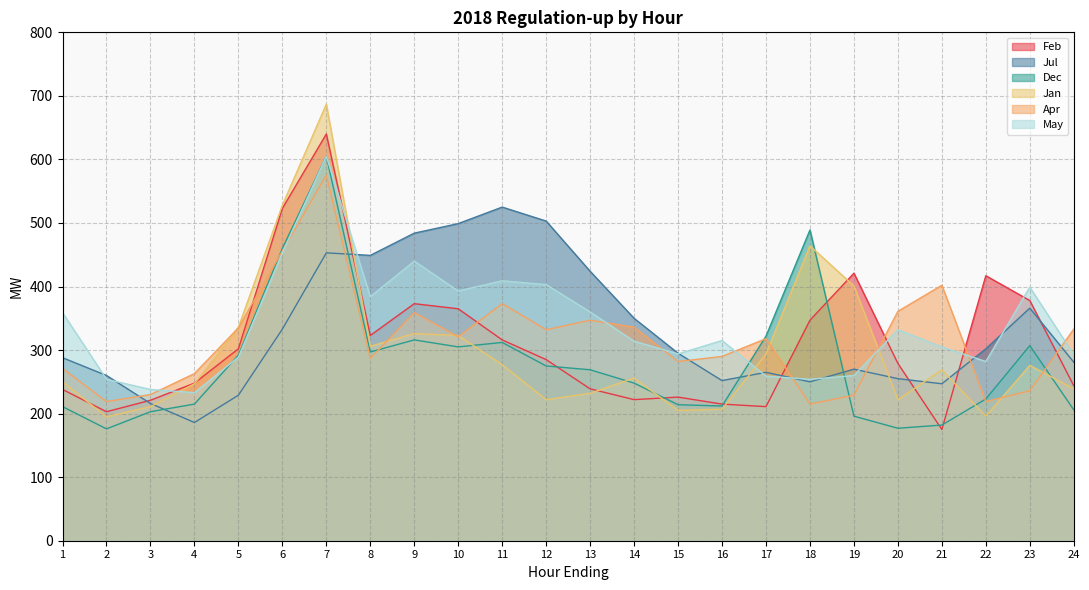

Reading left to right, what are all the values shown in this chart?

Feb: 1=238	2=203	3=221	4=248	5=302	6=523	7=640	8=323	9=373	10=365	11=316	12=285	13=239	14=222	15=226	16=215	17=211	18=347	19=421	20=279	21=175	22=417	23=378	24=244
Jul: 1=288	2=260	3=216	4=186	5=229	6=333	7=453	8=449	9=484	10=499	11=525	12=503	13=424	14=350	15=295	16=252	17=265	18=250	19=270	20=255	21=247	22=302	23=366	24=281
Dec: 1=211	2=176	3=203	4=215	5=292	6=460	7=605	8=297	9=316	10=305	11=312	12=275	13=269	14=248	15=214	16=212	17=322	18=489	19=196	20=177	21=182	22=223	23=307	24=206
Jan: 1=250	2=195	3=211	4=247	5=336	6=528	7=687	8=306	9=326	10=323	11=277	12=222	13=232	14=256	15=205	16=207	17=294	18=464	19=401	20=222	21=269	22=196	23=276	24=239
Apr: 1=271	2=219	3=230	4=263	5=335	6=456	7=575	8=287	9=359	10=321	11=373	12=332	13=347	14=336	15=282	16=290	17=318	18=215	19=229	20=361	21=402	22=219	23=236	24=333
May: 1=359	2=254	3=238	4=233	5=289	6=453	7=605	8=384	9=440	10=393	11=409	12=403	13=360	14=314	15=294	16=315	17=259	18=254	19=260	20=332	21=305	22=282	23=399	24=293